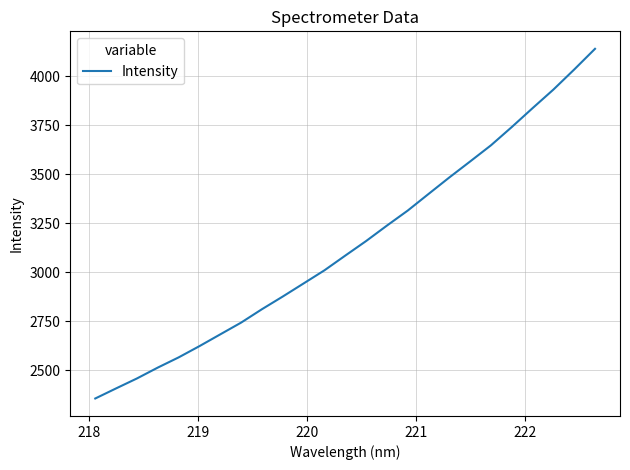

What is the difference between the maximum and minimum values?

1784.6